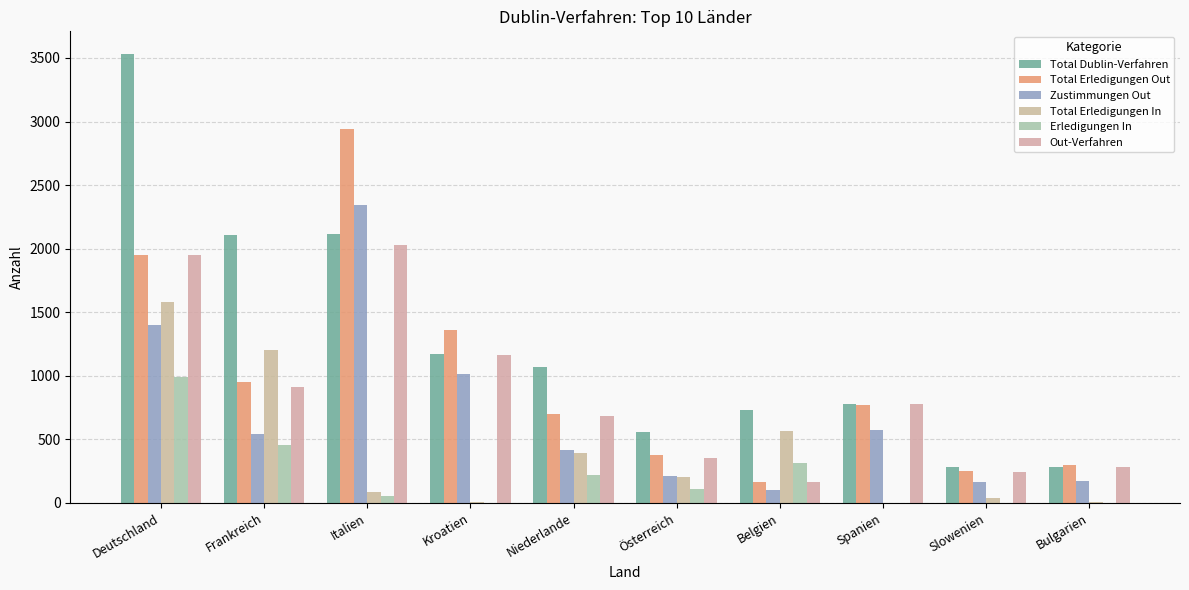

What is the average value of the Total Dublin-Verfahren series?

1263